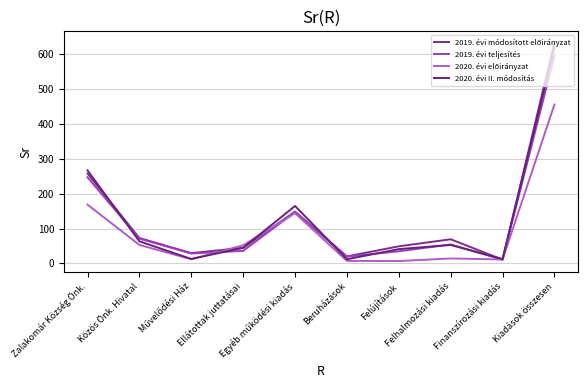

How many intersections are there between 2019. évi módosított előirányzat and 2020. évi II. módosítás?

5